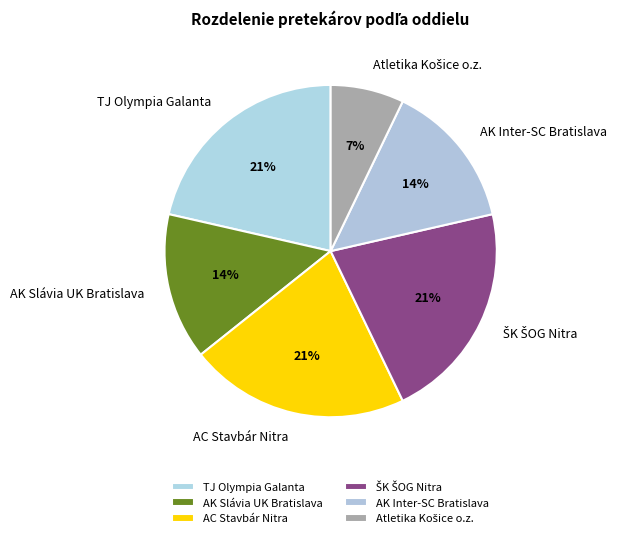

Does TJ Olympia Galanta account for over 50% of the chart?

No